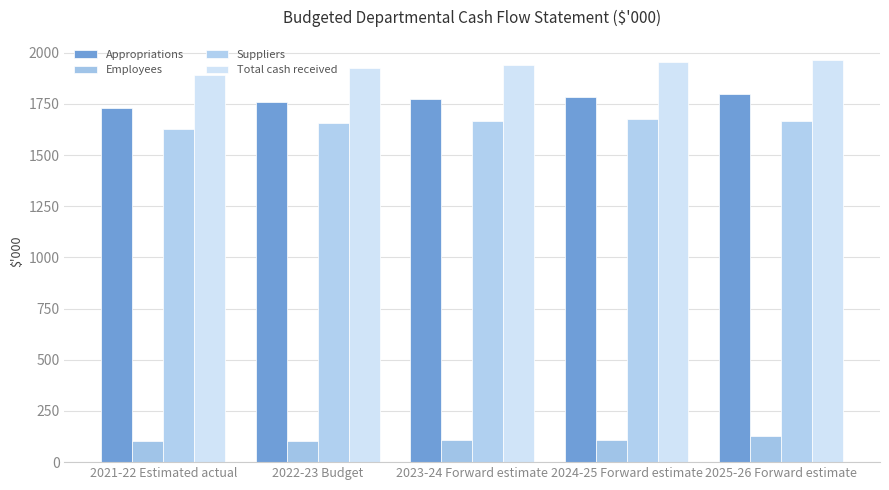

Reading right to left, extract all data points from this chart.

Appropriations: 1798	1786	1773	1762	1731
Employees: 130	108	106	104	102
Suppliers: 1668	1678	1667	1658	1629
Total cash received: 1965	1954	1940	1927	1893